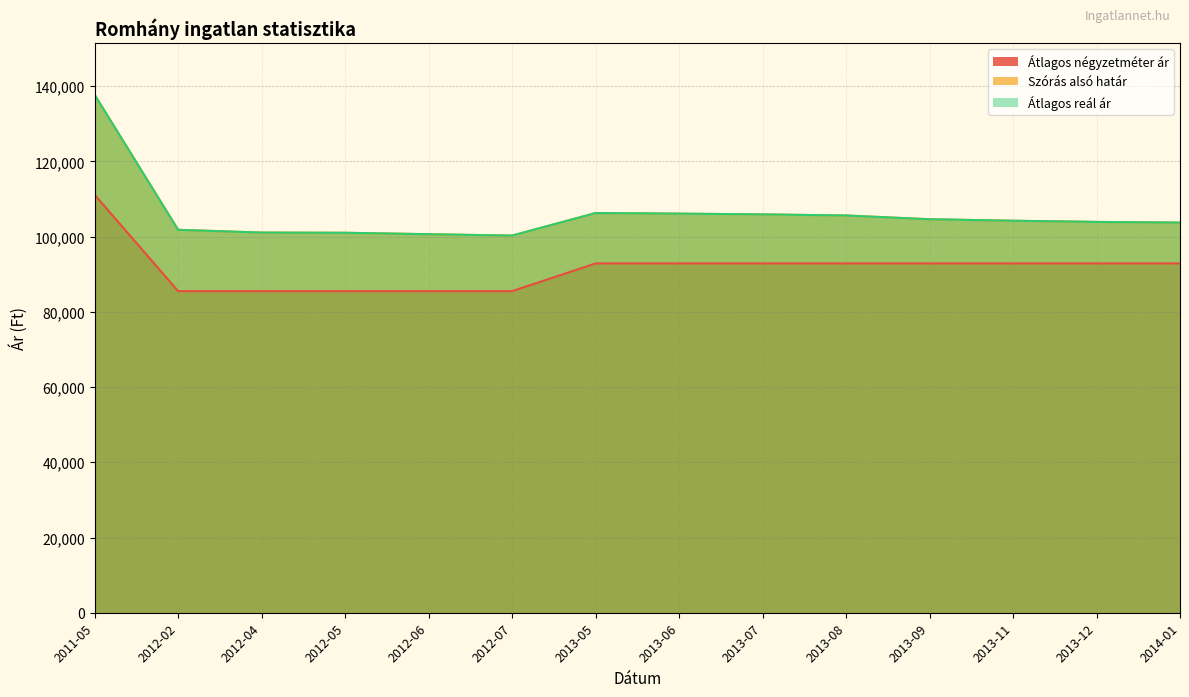

True or false: Átlagos négyzetméter ár and Átlagos reál ár intersect in this chart.

False